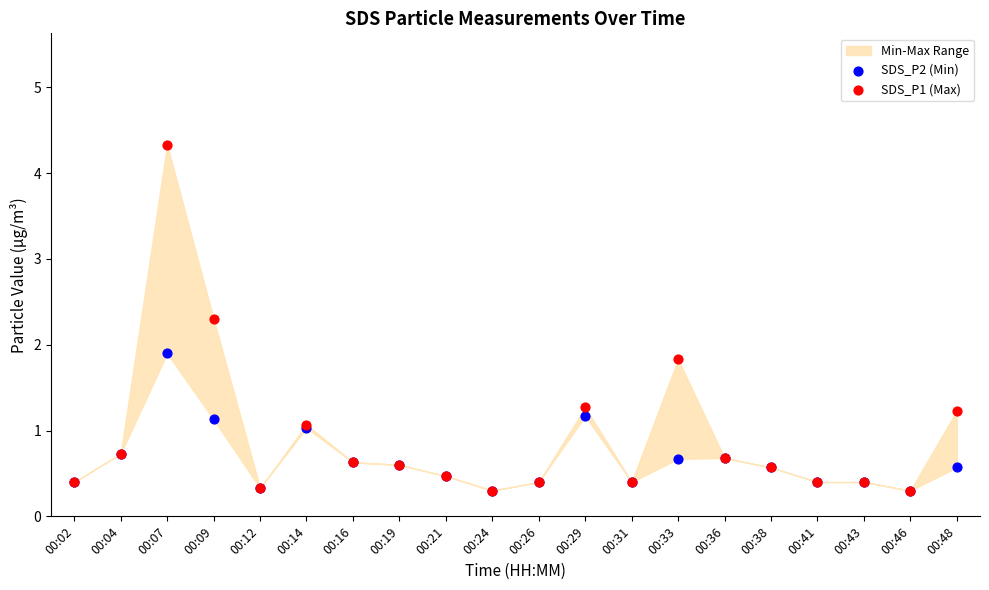

Across all series, what Y value is closest to 2?

1.9